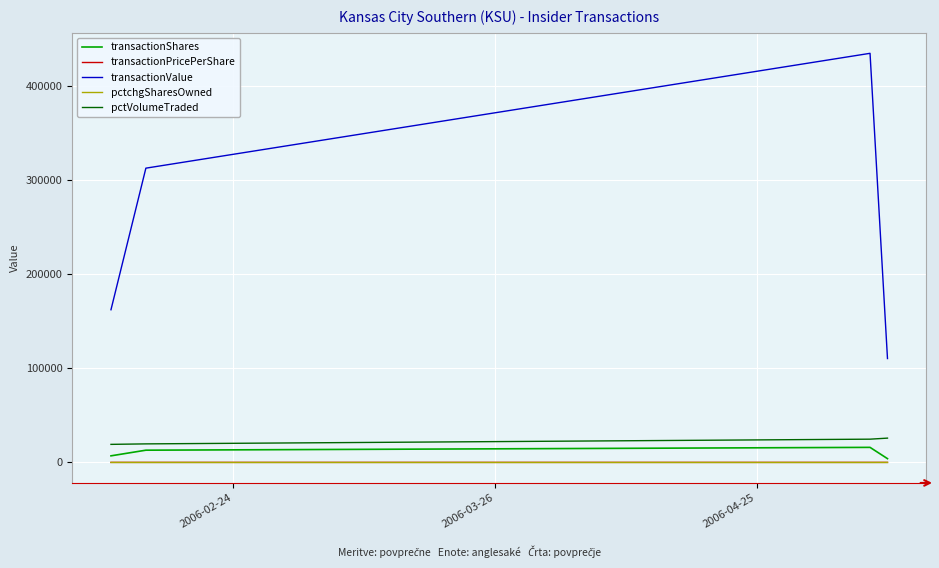

True or false: transactionPricePerShare and transactionValue intersect in this chart.

False